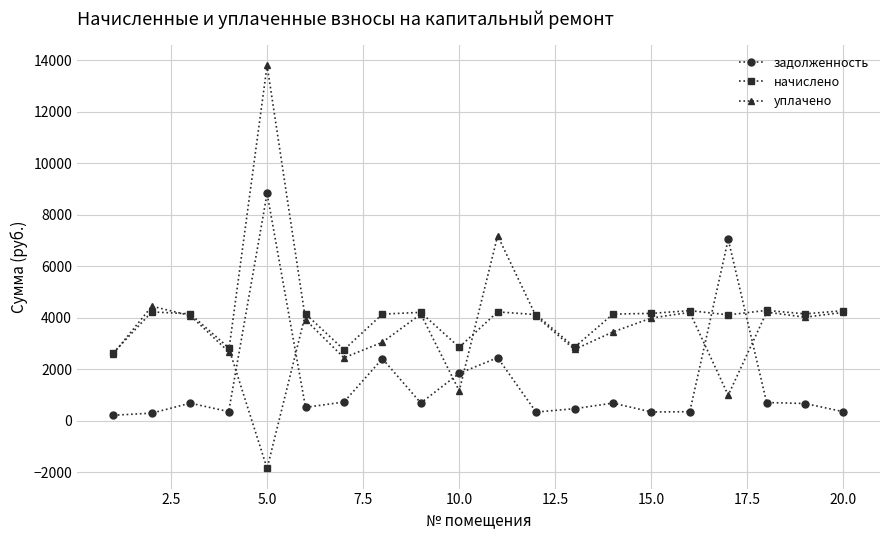

Which series has the widest spread of values?

уплачено